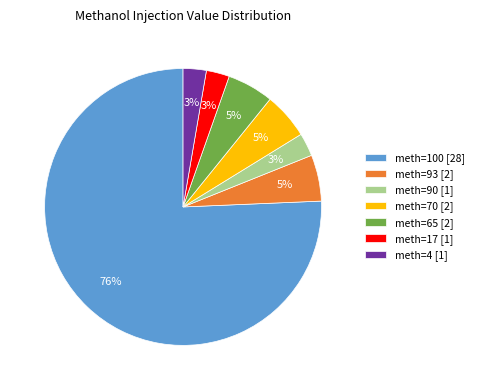

Combined, do meth=93 [2] and meth=17 [1] account for over 50%?

No